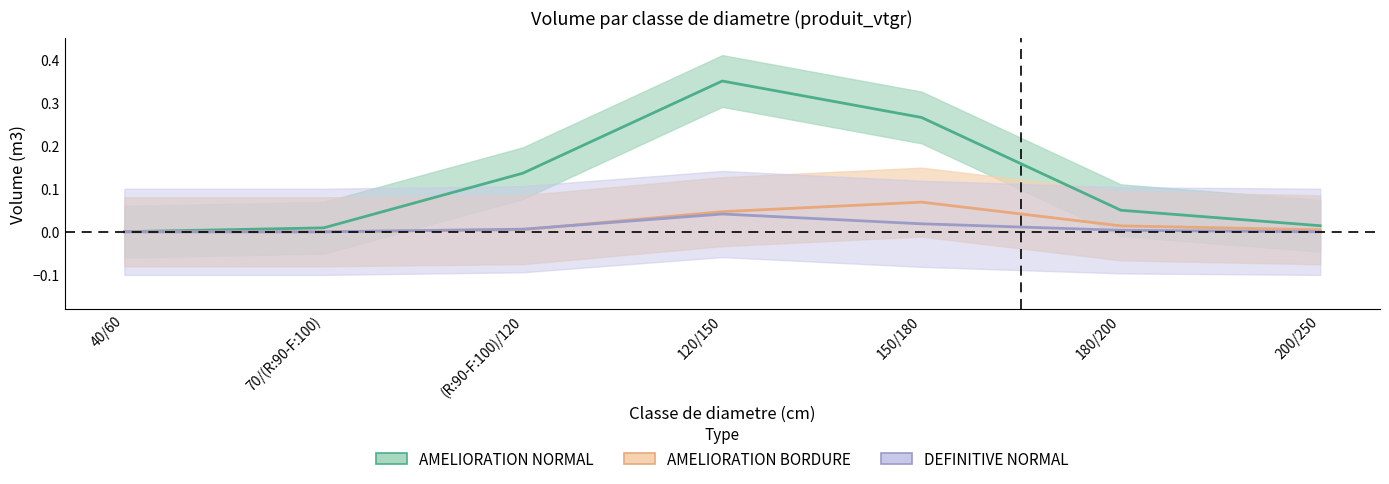

Where is the first local maximum for AMELIORATION_NORMAL?

120/150